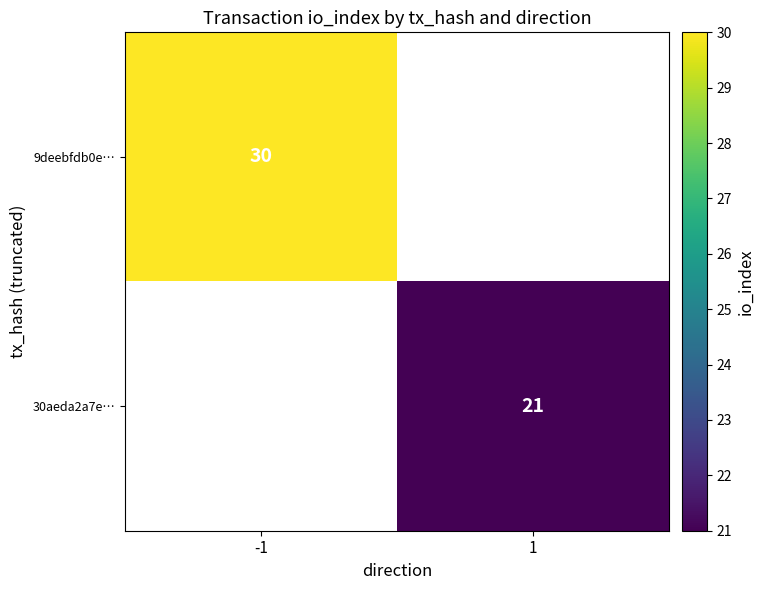

True or false: 30aeda2a7e… has a value of 38 at 1.

False